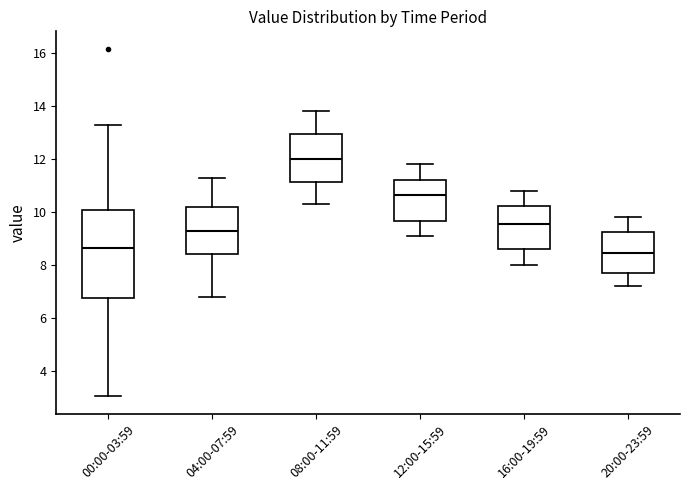

Reading left to right, transcribe this box plot: for each box, give where its median line is, the range the box spans, and where its two whiskers end, as read against the y-axis. The values are not printed on the chart, so give them approximately, as read against the axis.

00:00-03:59: median 8.6, box 6.8 to 10.0, whiskers 3.0 to 13.4
04:00-07:59: median 9.2, box 8.4 to 10.2, whiskers 6.8 to 11.4
08:00-11:59: median 12.0, box 11.2 to 13.0, whiskers 10.4 to 13.8
12:00-15:59: median 10.6, box 9.6 to 11.2, whiskers 9.2 to 11.8
16:00-19:59: median 9.6, box 8.6 to 10.2, whiskers 8.0 to 10.8
20:00-23:59: median 8.4, box 7.6 to 9.2, whiskers 7.2 to 9.8